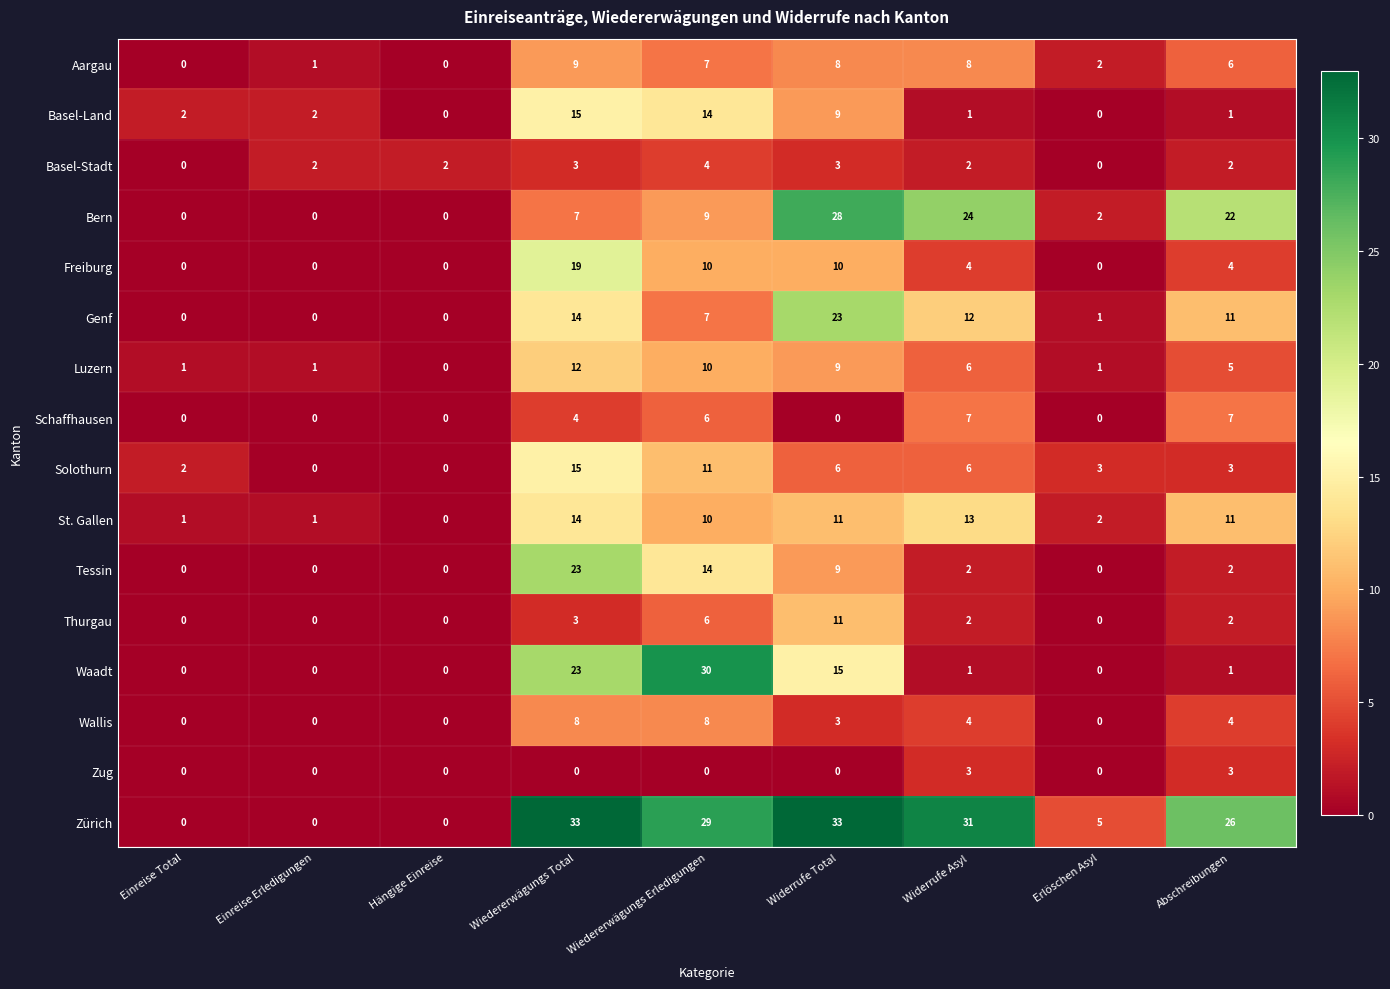

Count the number of data series in this chart.

16